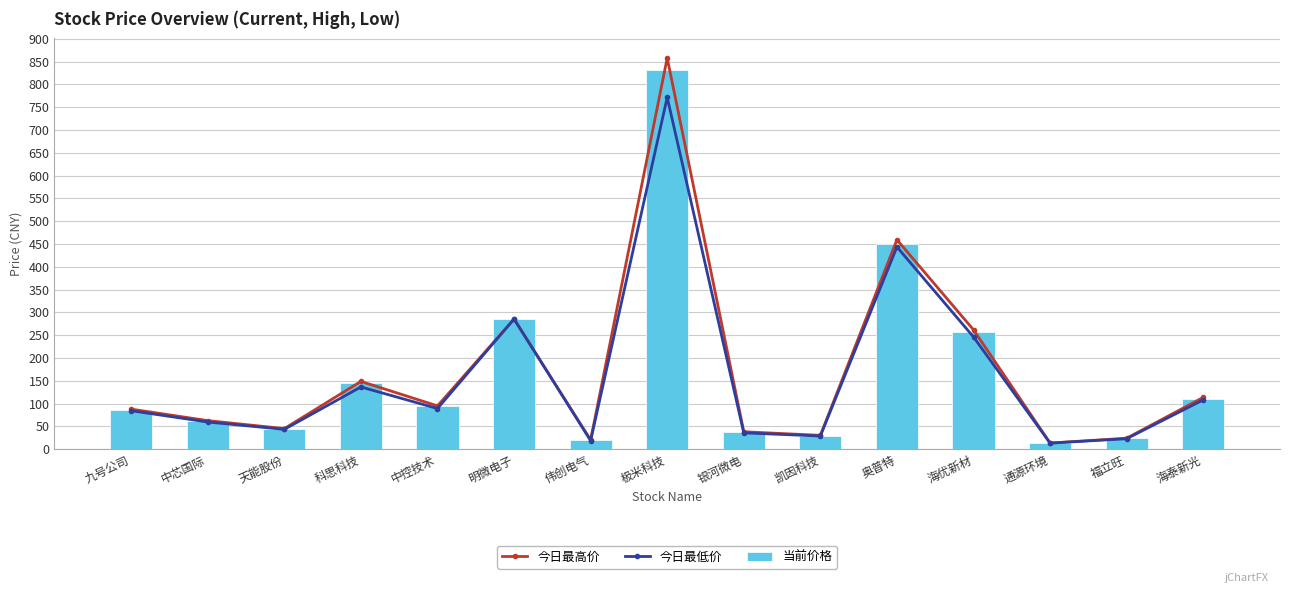

What is the spread (max minus min) of values at 银河微电?

2.4